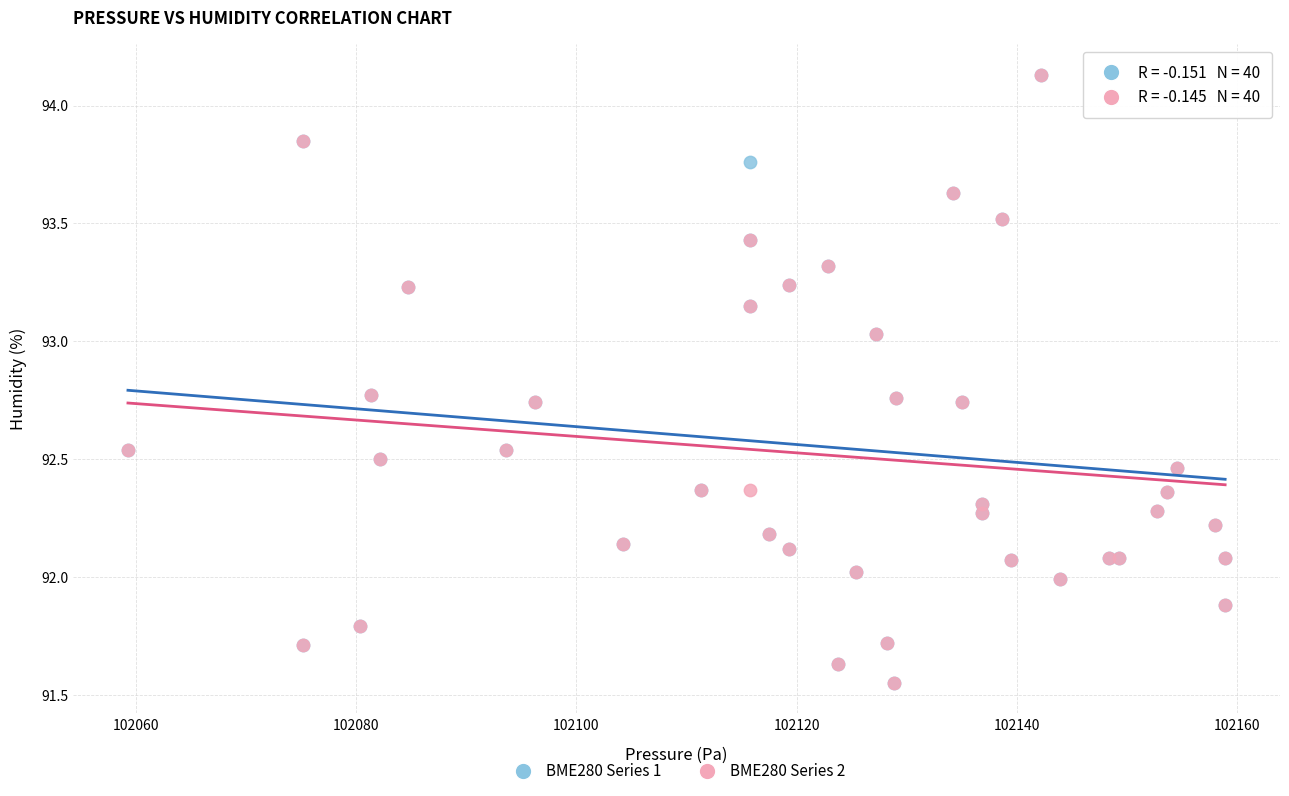

What are all the series names shown in the legend?

BME280 Series 1, BME280 Series 2